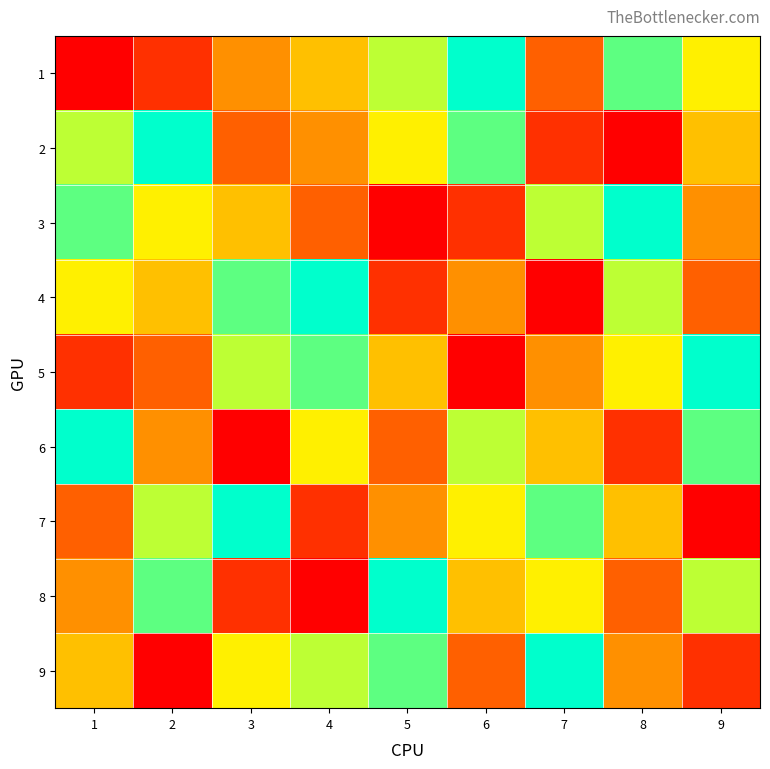

Which label corresponds to the largest value in the chart?

6